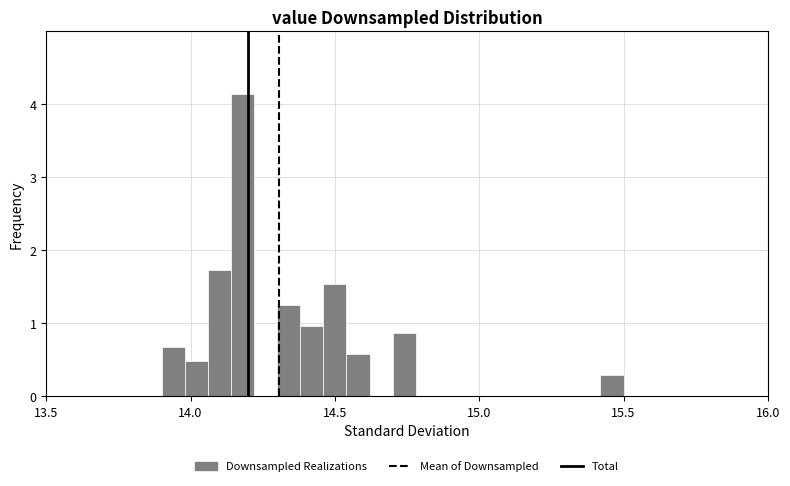

Around what value on the x-axis is the tallest bar? Give the approximate position of its centre, as read against the axis.

14.20